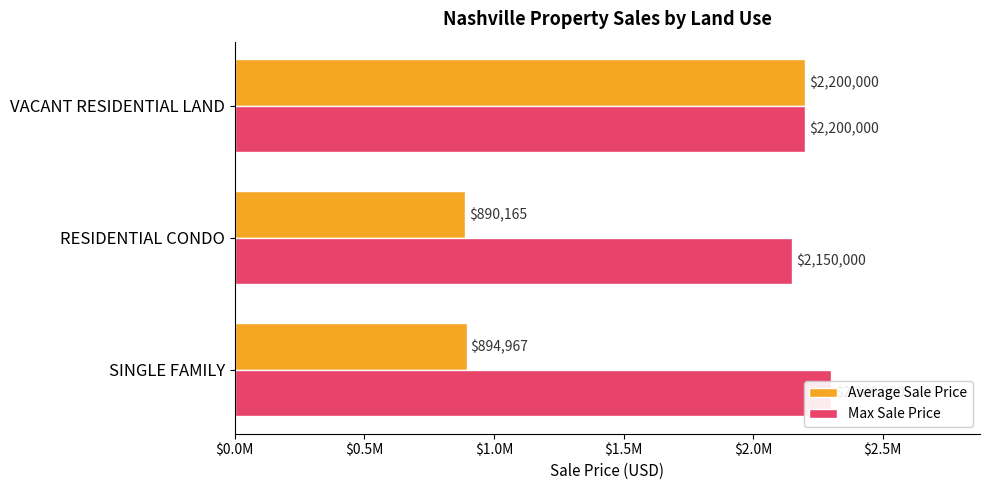

What is the difference between the highest and lowest values at SINGLE FAMILY?

1405032.8